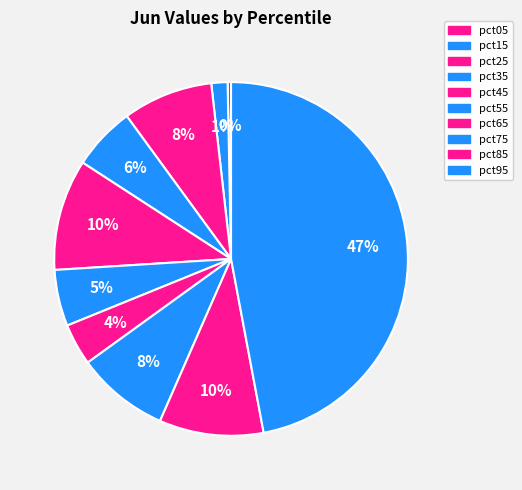

How many slices are in this pie chart?

10